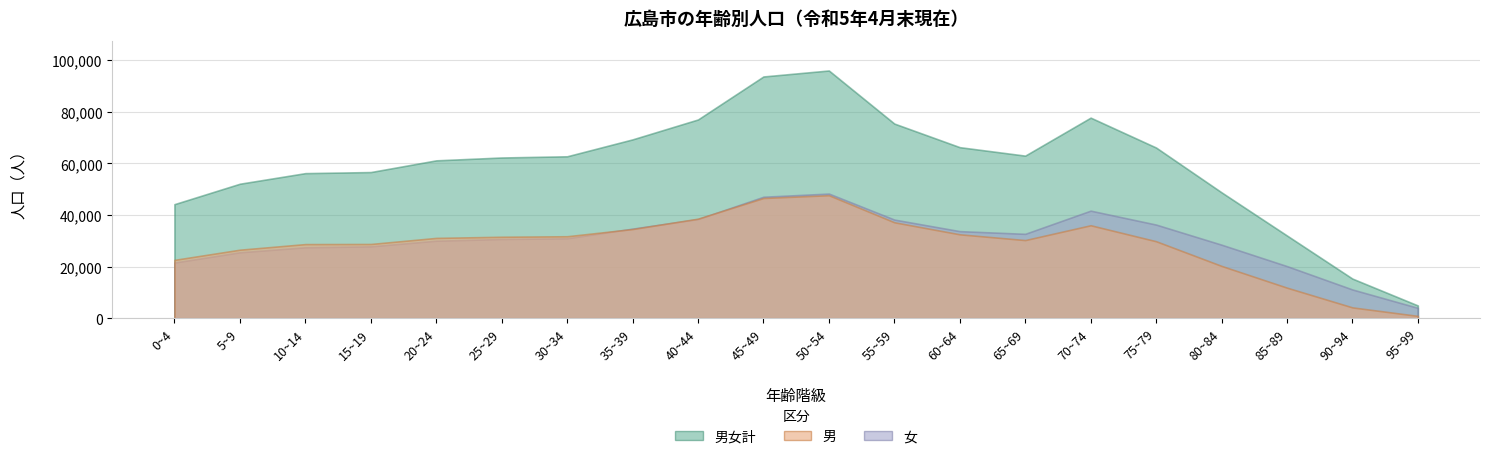

In 女, how many points are higher than both neighbors (excluding endpoints)?

2